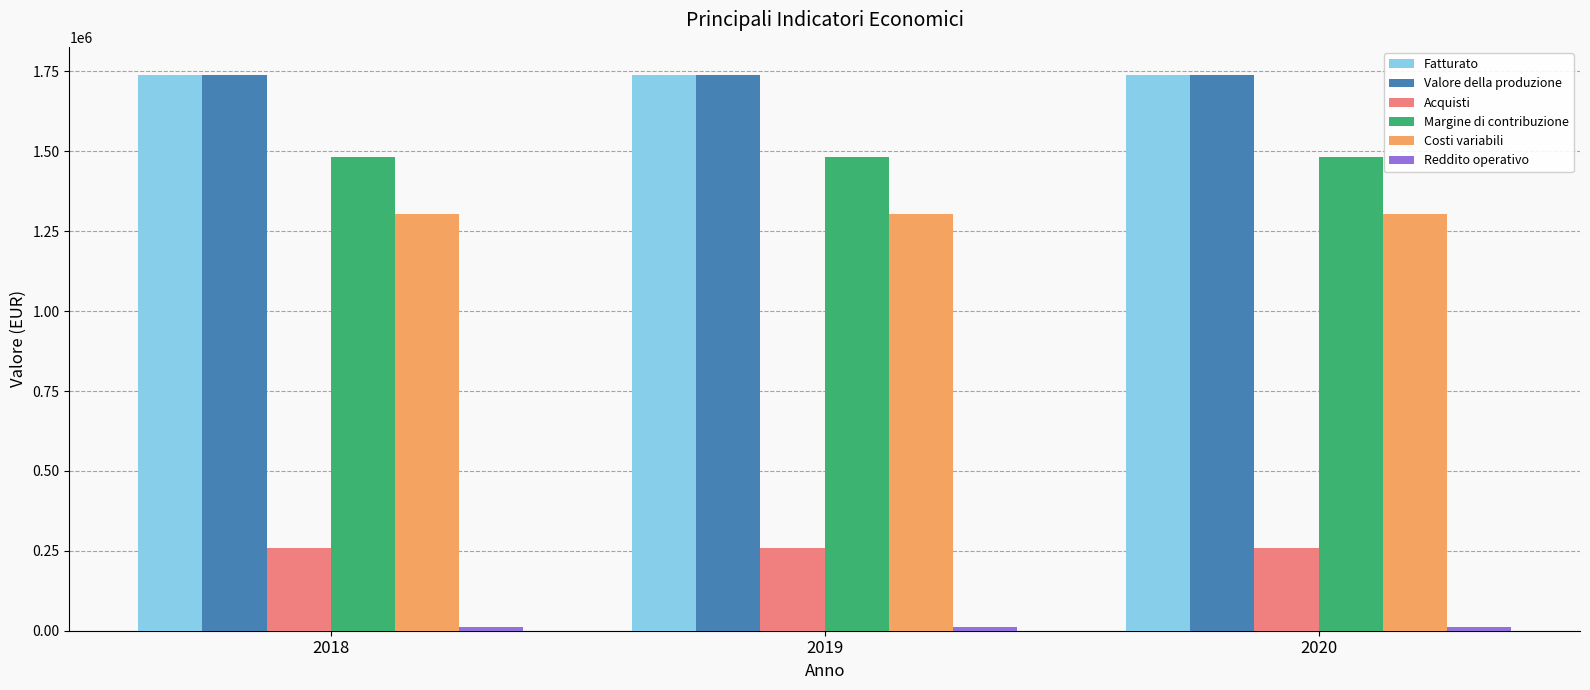

What is the maximum value shown in the chart?

1740000